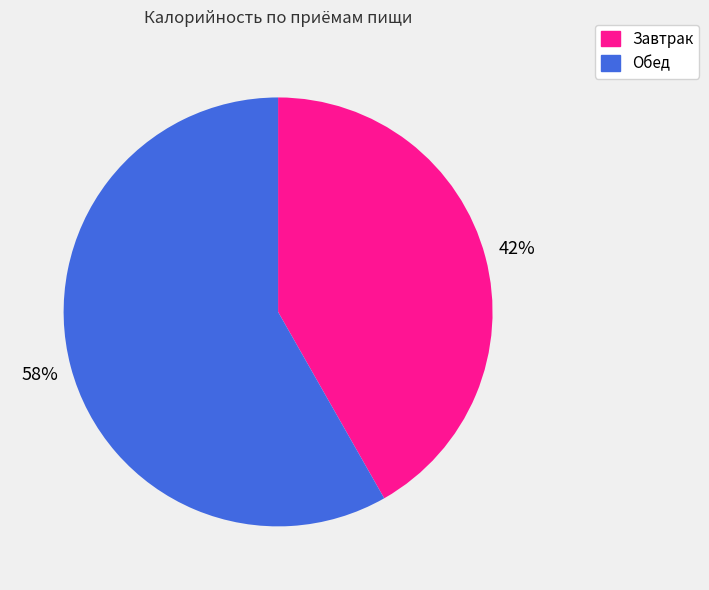

How many slices are in this pie chart?

2